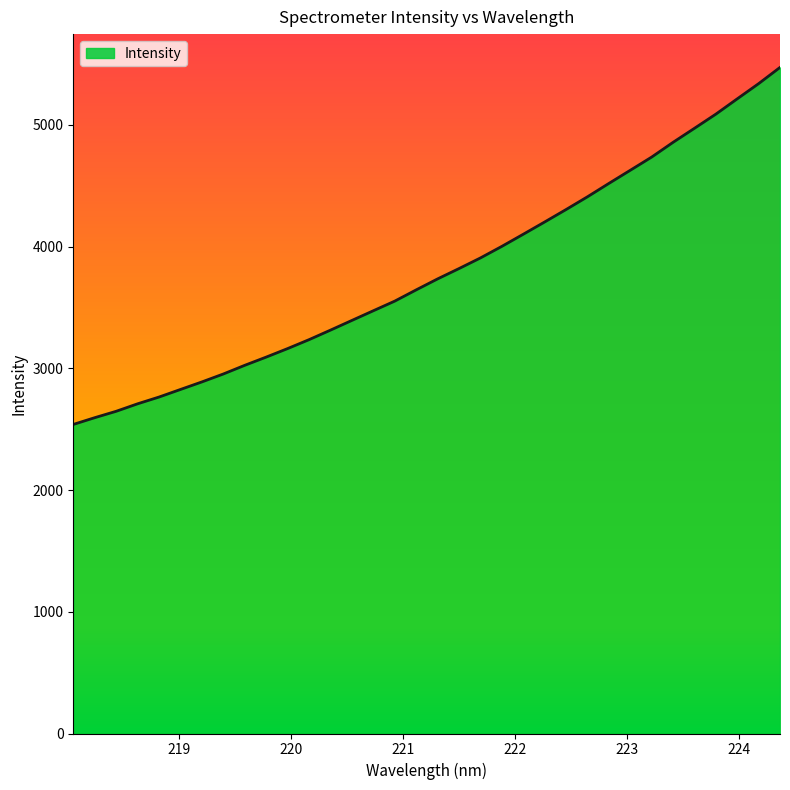

What is the greatest value displayed?

5473.0